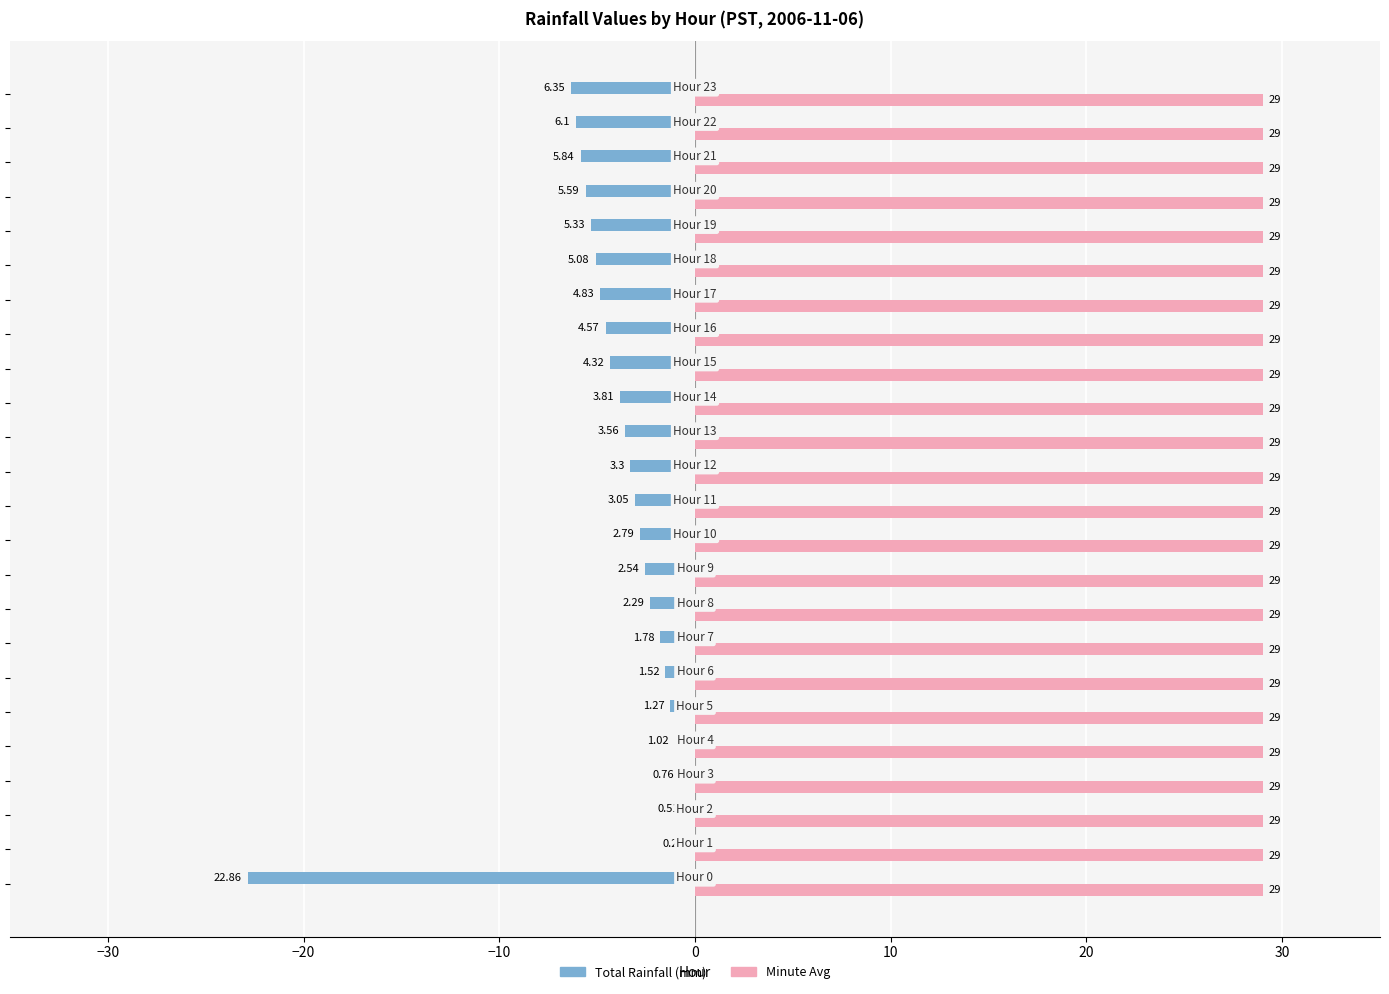

Rank the series by their average value, from lowest to highest.

Total Rainfall (mm), Minute Avg